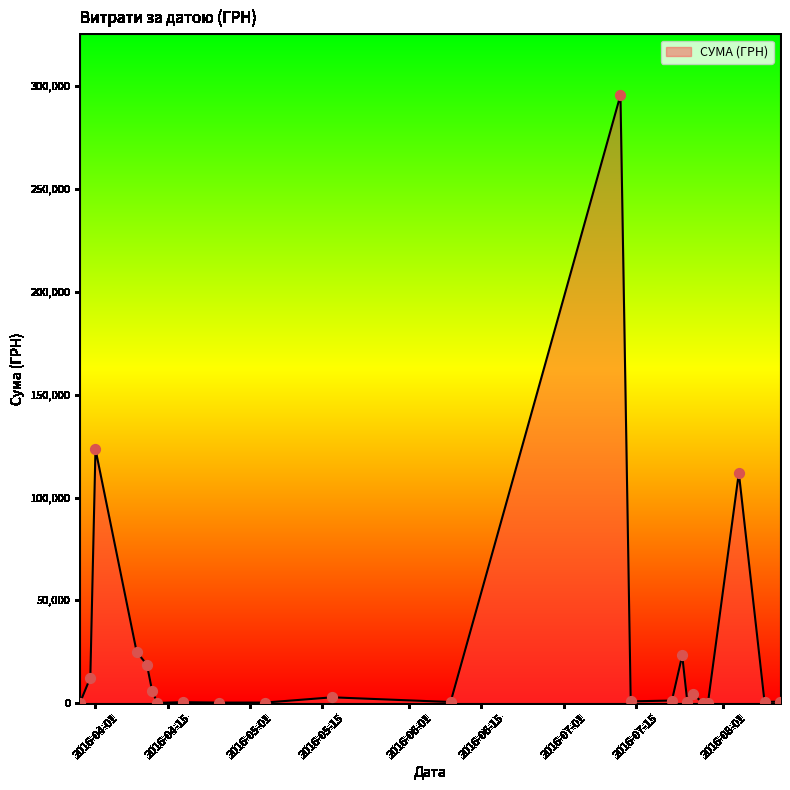

What is the maximum value shown in the chart?

295638.6